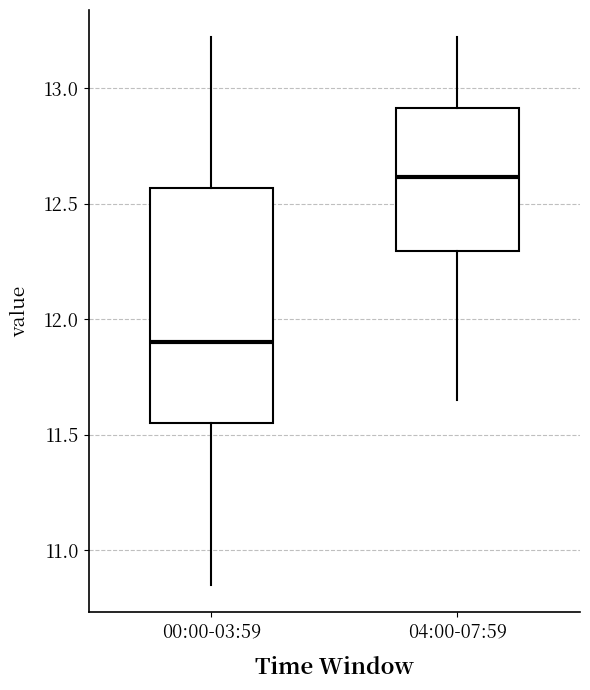

Reading left to right, read every box against the y-axis: the position of its median line, the range the box covers, and the ends of its whiskers. The values are not printed on the chart, so give them approximately, as read against the axis.

00:00-03:59: median 11.90, box 11.55 to 12.55, whiskers 10.85 to 13.20
04:00-07:59: median 12.60, box 12.30 to 12.90, whiskers 11.65 to 13.20